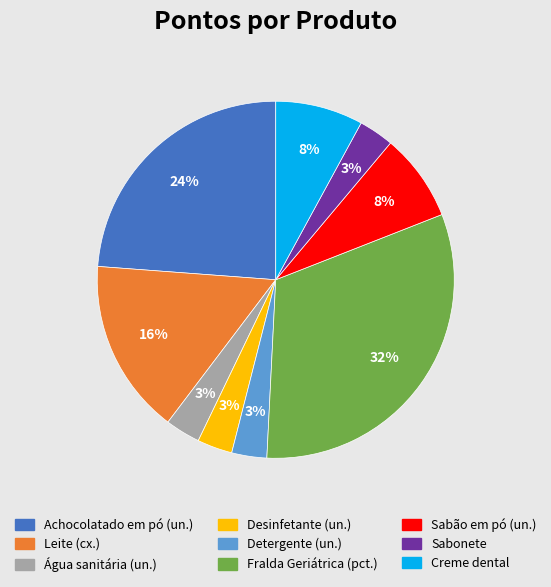

Does any single category account for the majority?

No